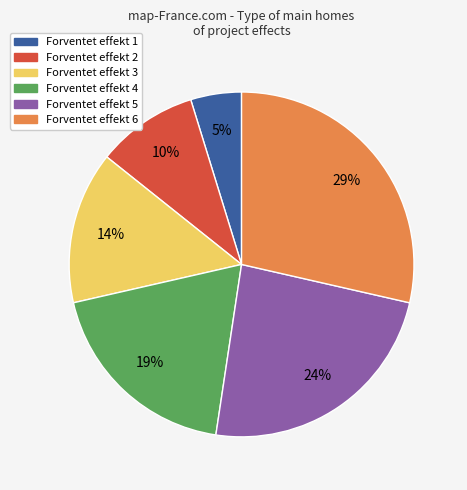

The Forventet effekt 3 slice represents 14% of the pie. True or false?

True